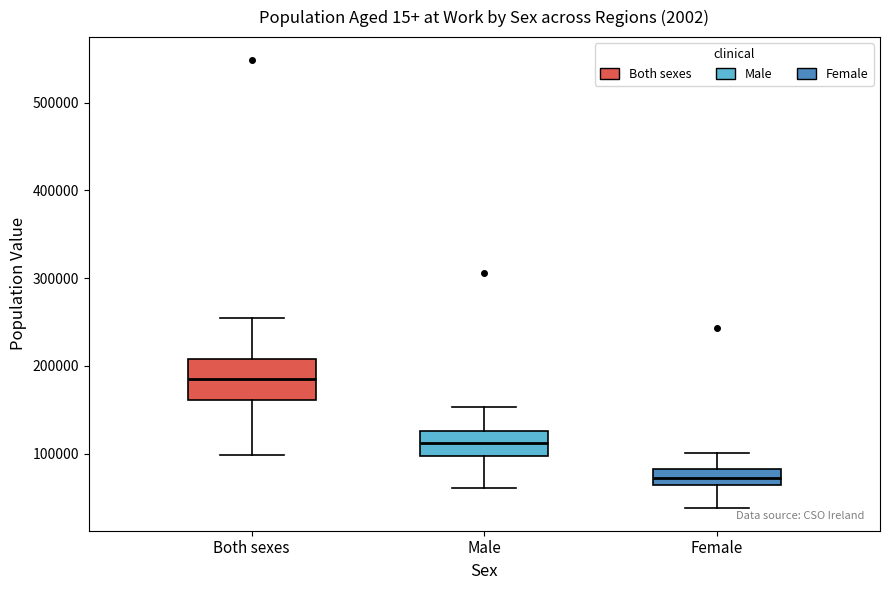

Which box is the tallest, from its lower edge to its upper edge?

Both sexes